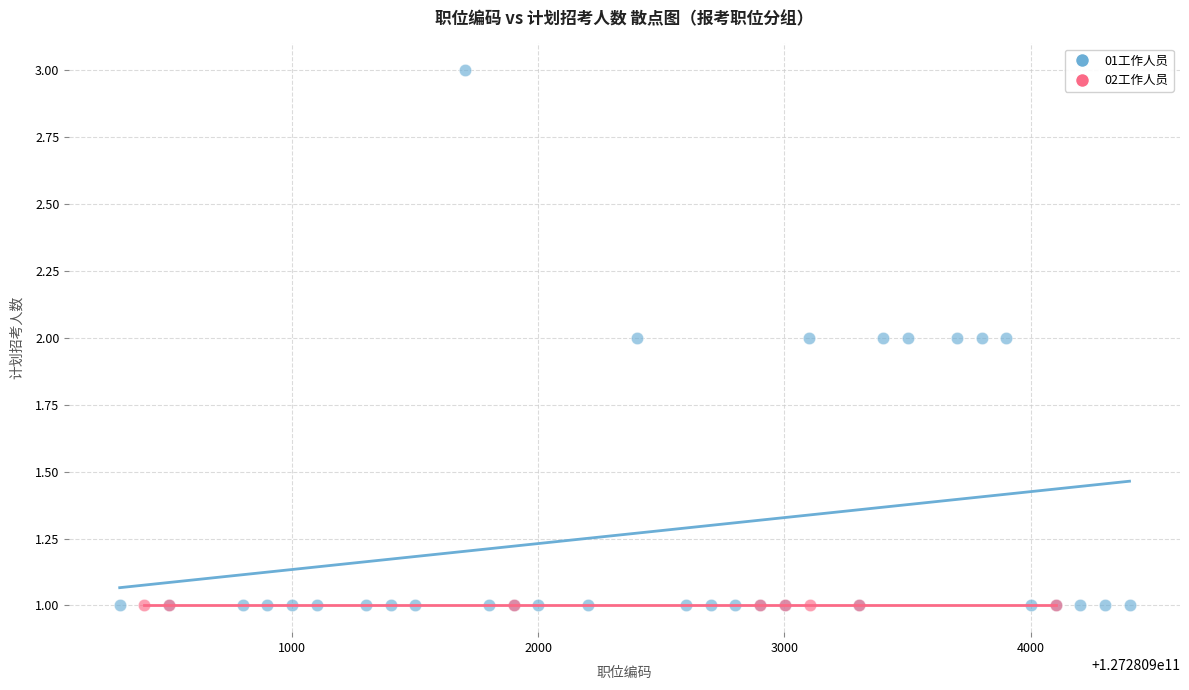

Which series reaches the maximum Y coordinate?

01工作人员